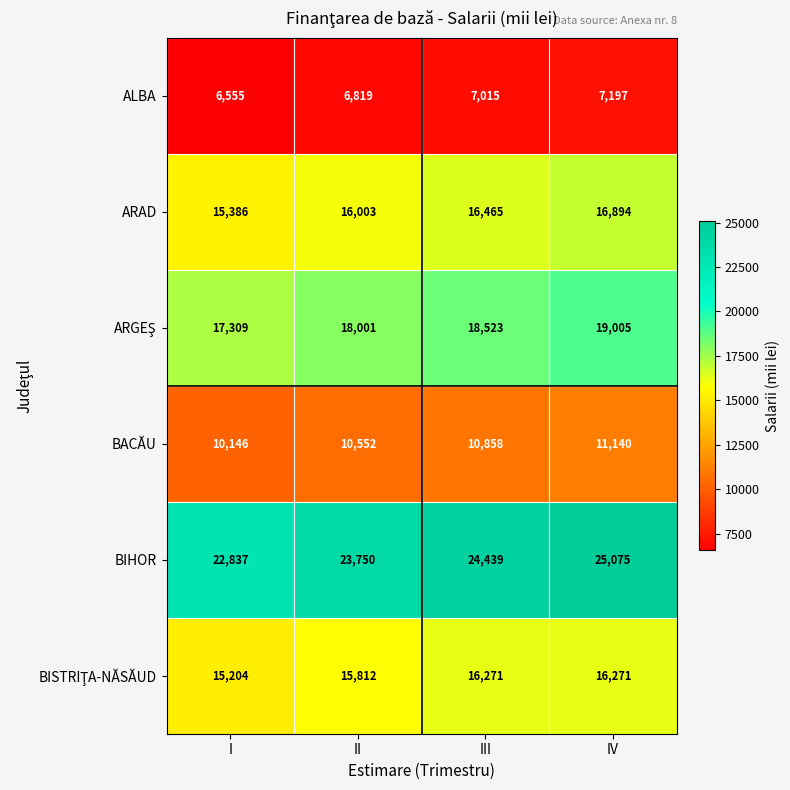

The ALBA series shows 9327 at II. True or false?

False